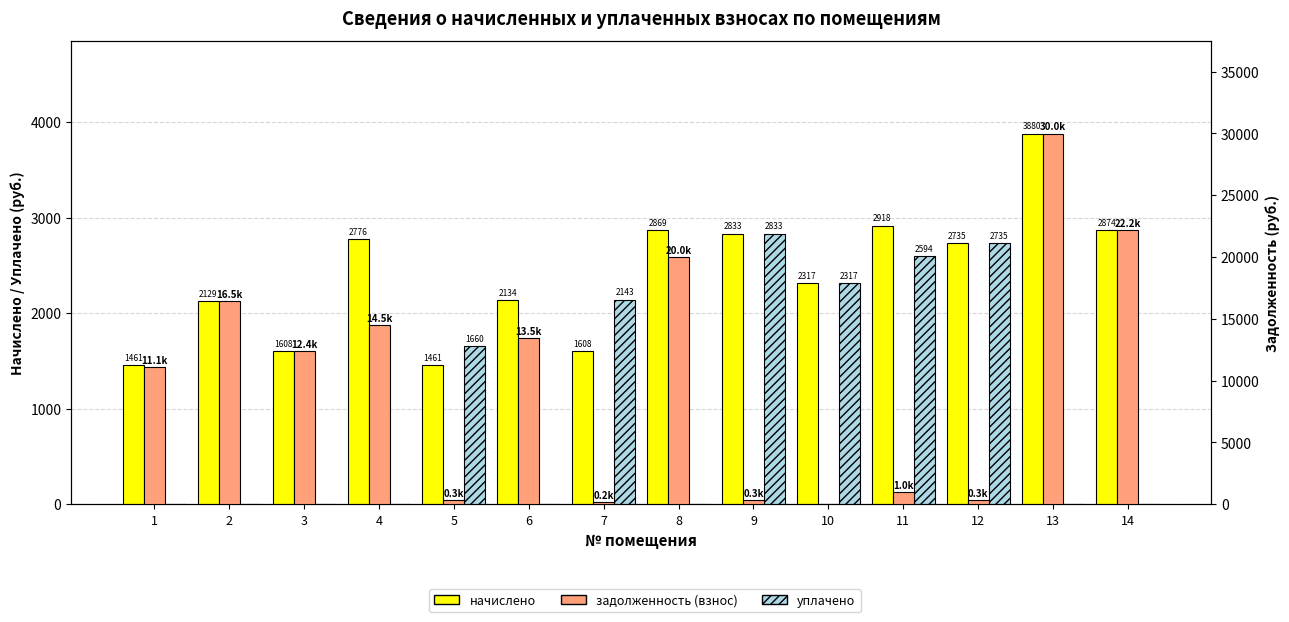

Is it true that уплачено equals 0.0 at 14?

True